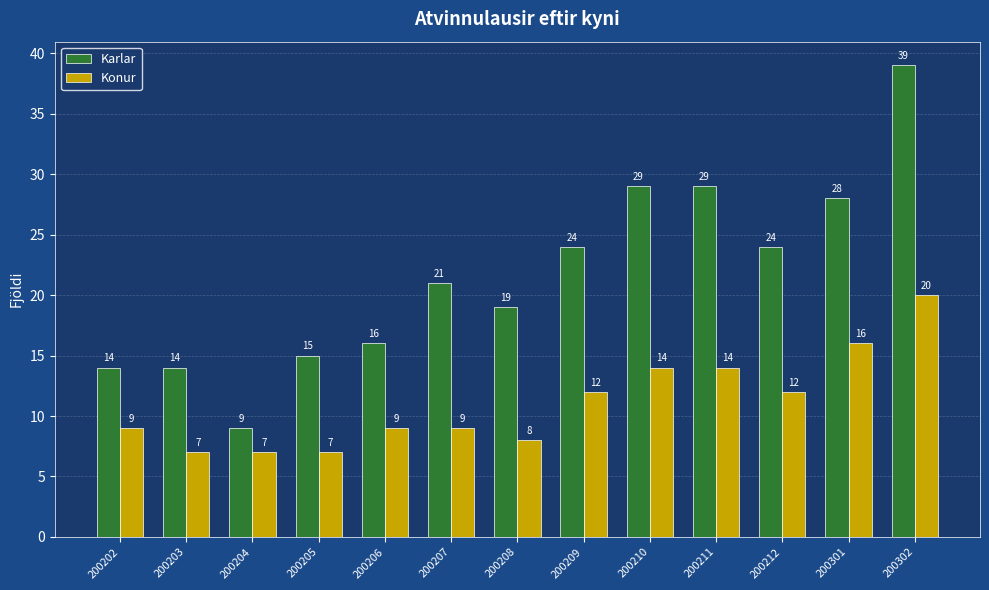

List the series in order of their overall mean, highest first.

Karlar, Konur